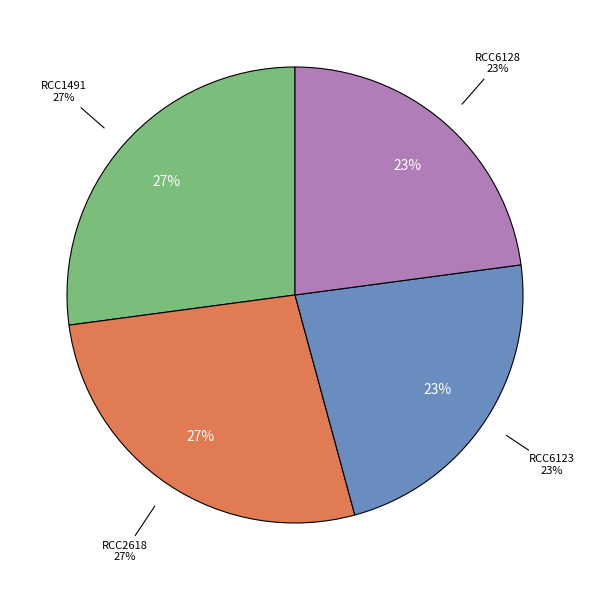

Is RCC6123 the majority of the pie?

No